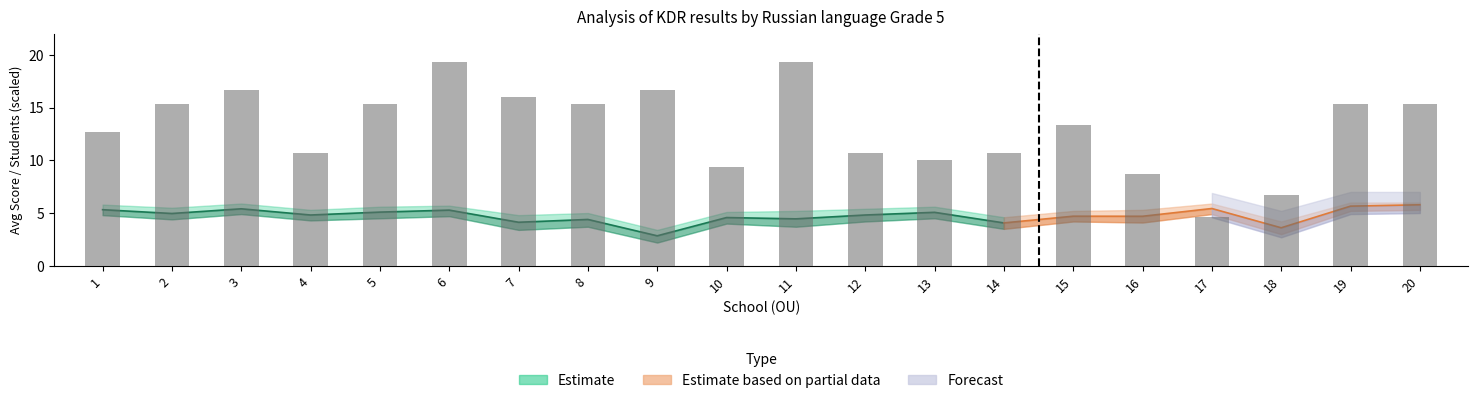

Which series has the largest range (max minus min)?

students_written